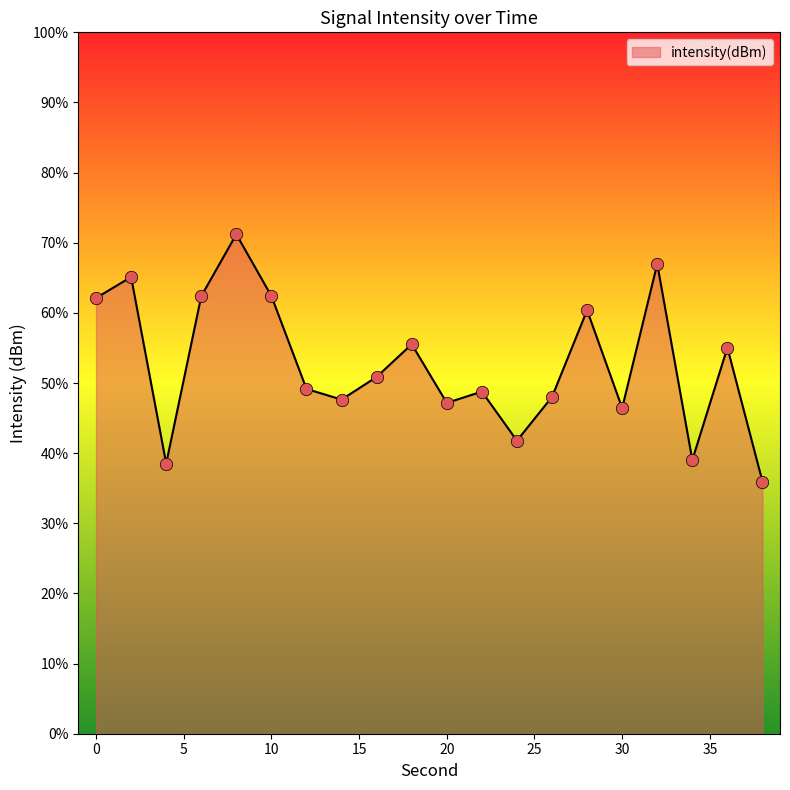

What is the difference between the maximum and minimum values?

35.2